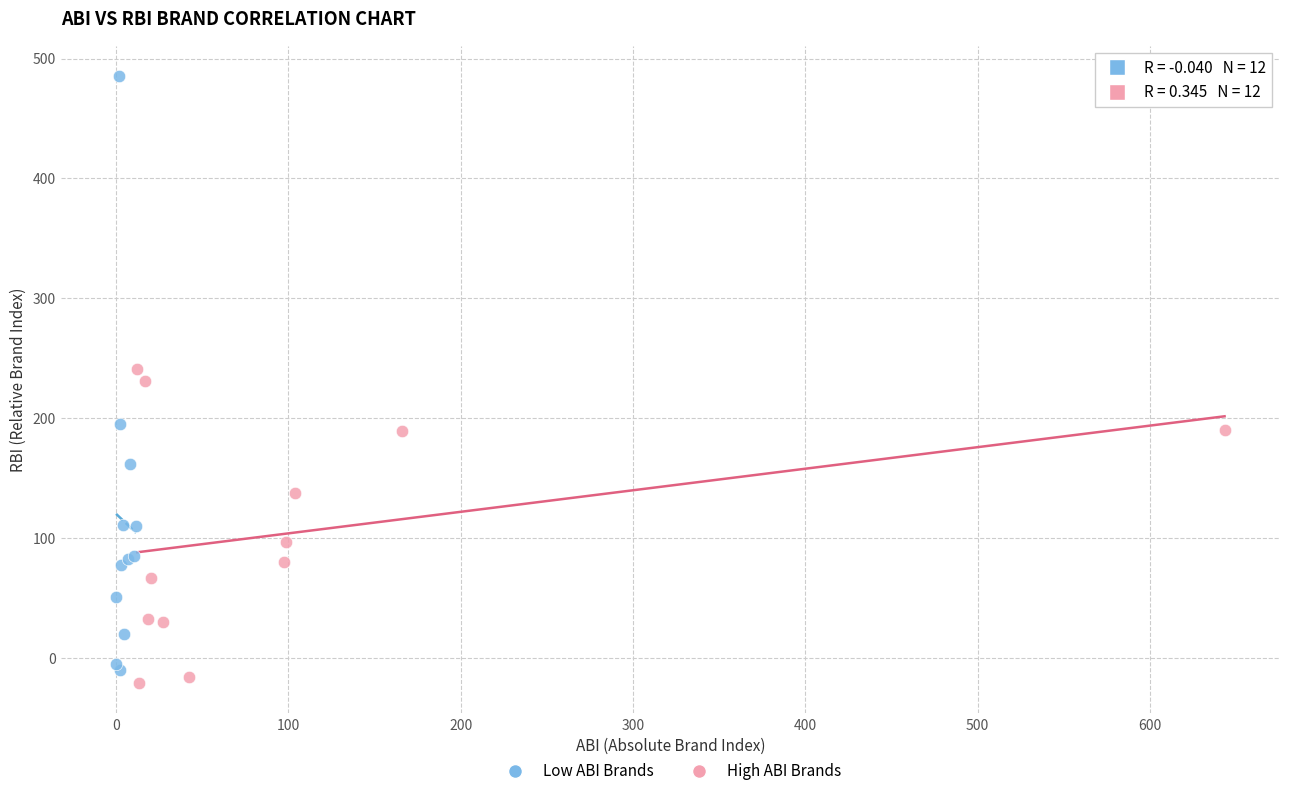

Which series has the widest spread of Y values?

Low ABI Brands